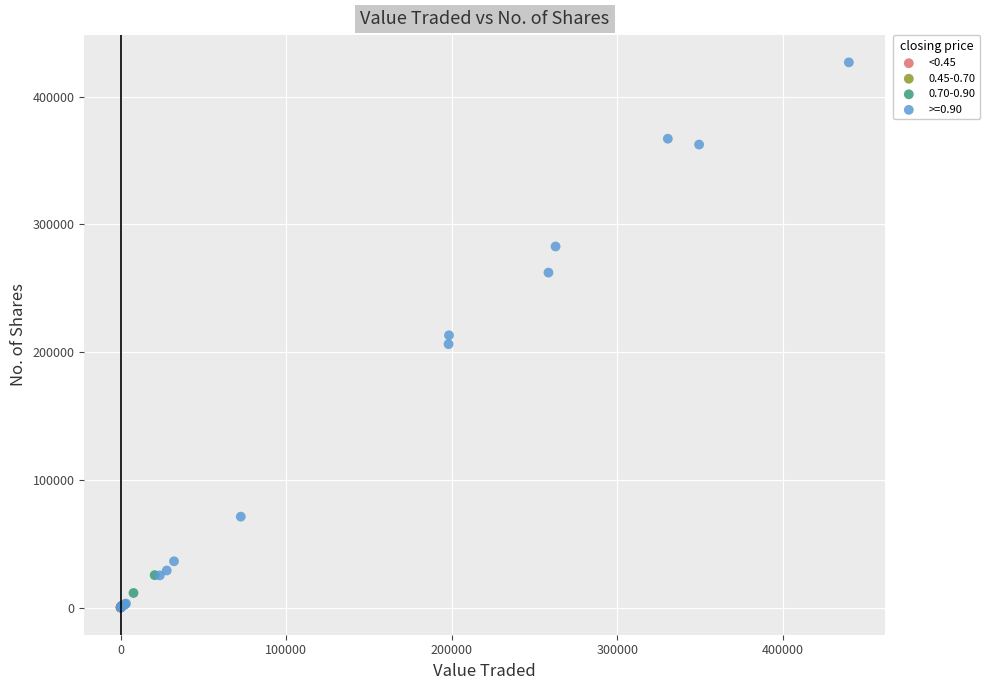

Which series reaches the maximum Y coordinate?

>=0.90